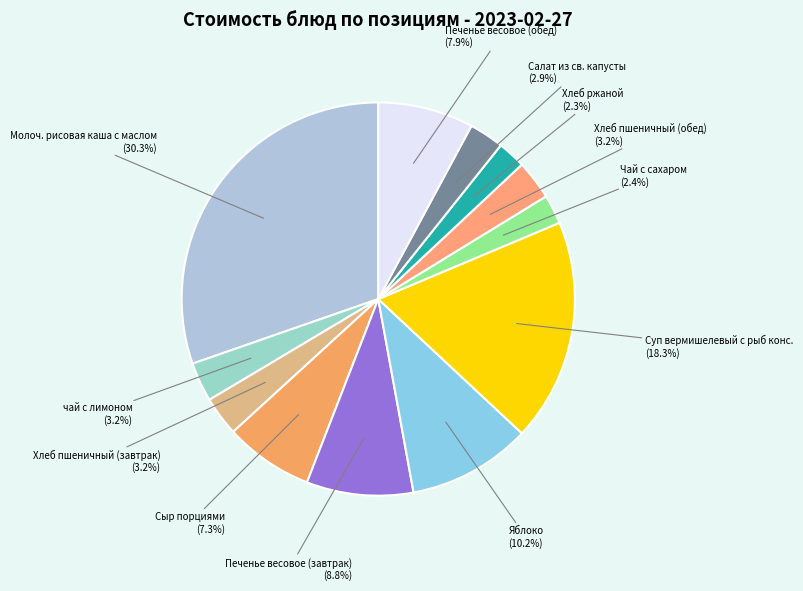

Is Яблоко the majority of the pie?

No